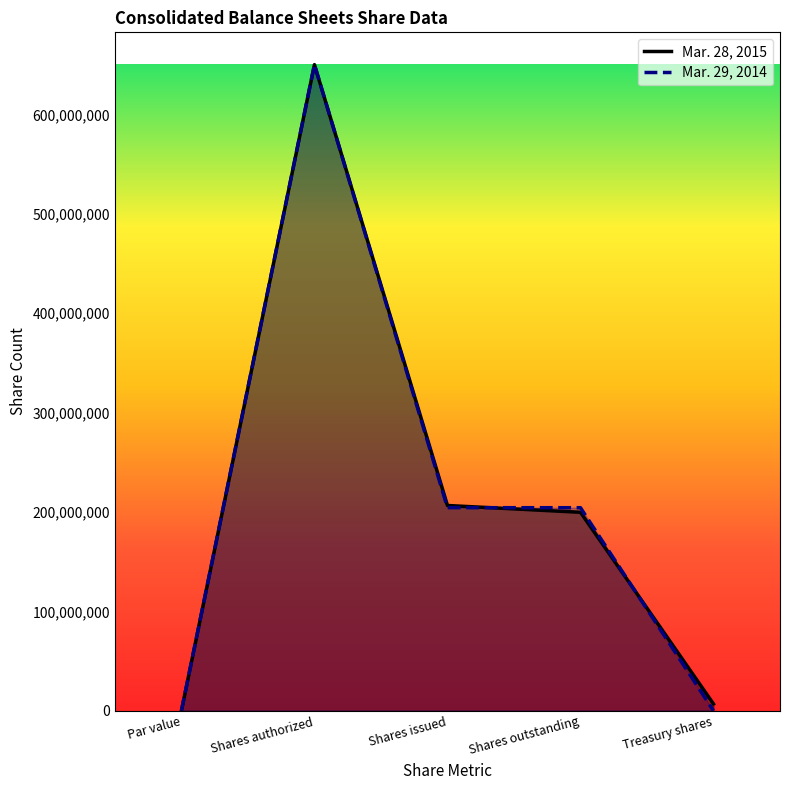

How many categories are shown in the chart?

5